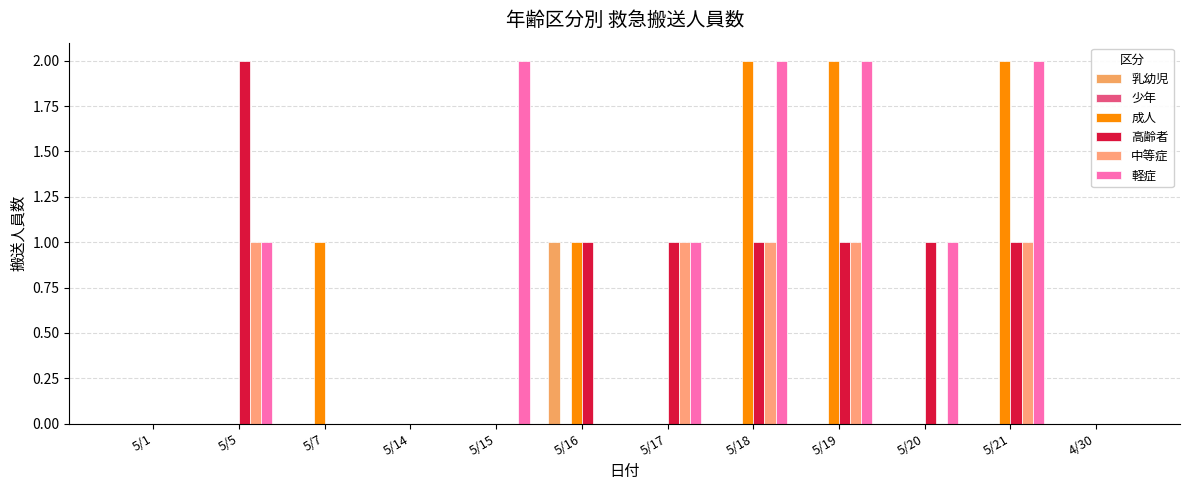

Rank the categories by 軽症 value from highest to lowest.

5/15, 5/18, 5/19, 5/21, 5/5, 5/17, 5/20, 5/1, 5/7, 5/14, 5/16, 4/30